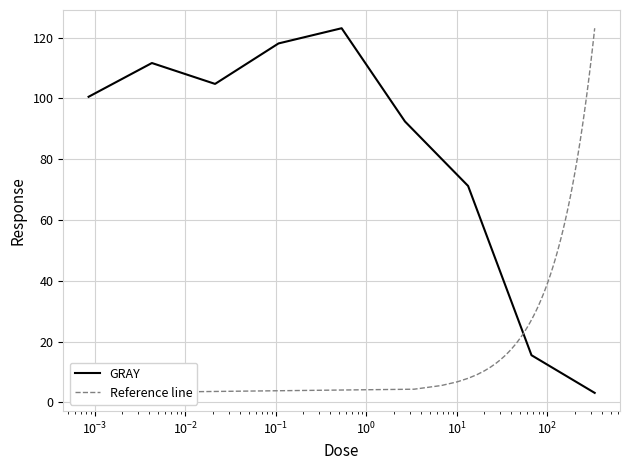

What is the lowest value of the GRAY series?

3.1